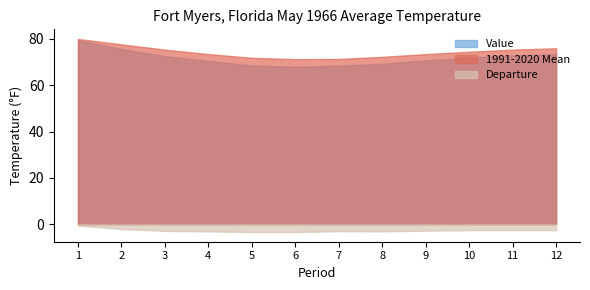

True or false: Value and Departure intersect in this chart.

False